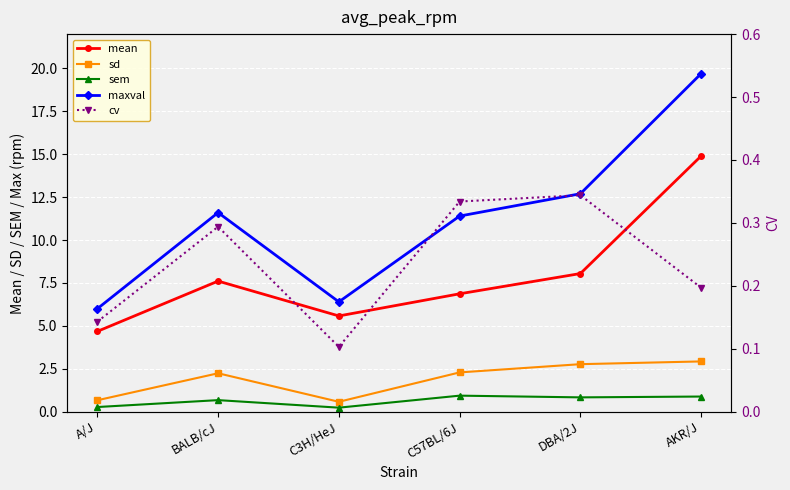

Between C57BL/6J and AKR/J, which series saw the biggest shift?

maxval